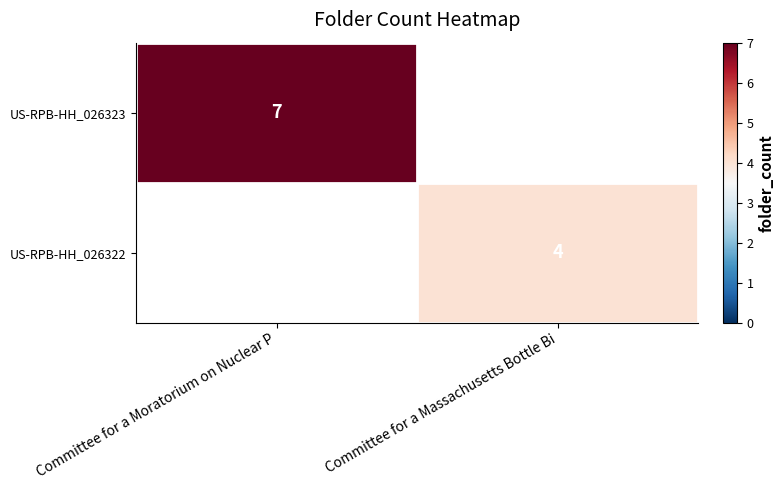

Is it true that row_1 equals 4.0 at Committee for a Massachusetts Bottle Bi?

True